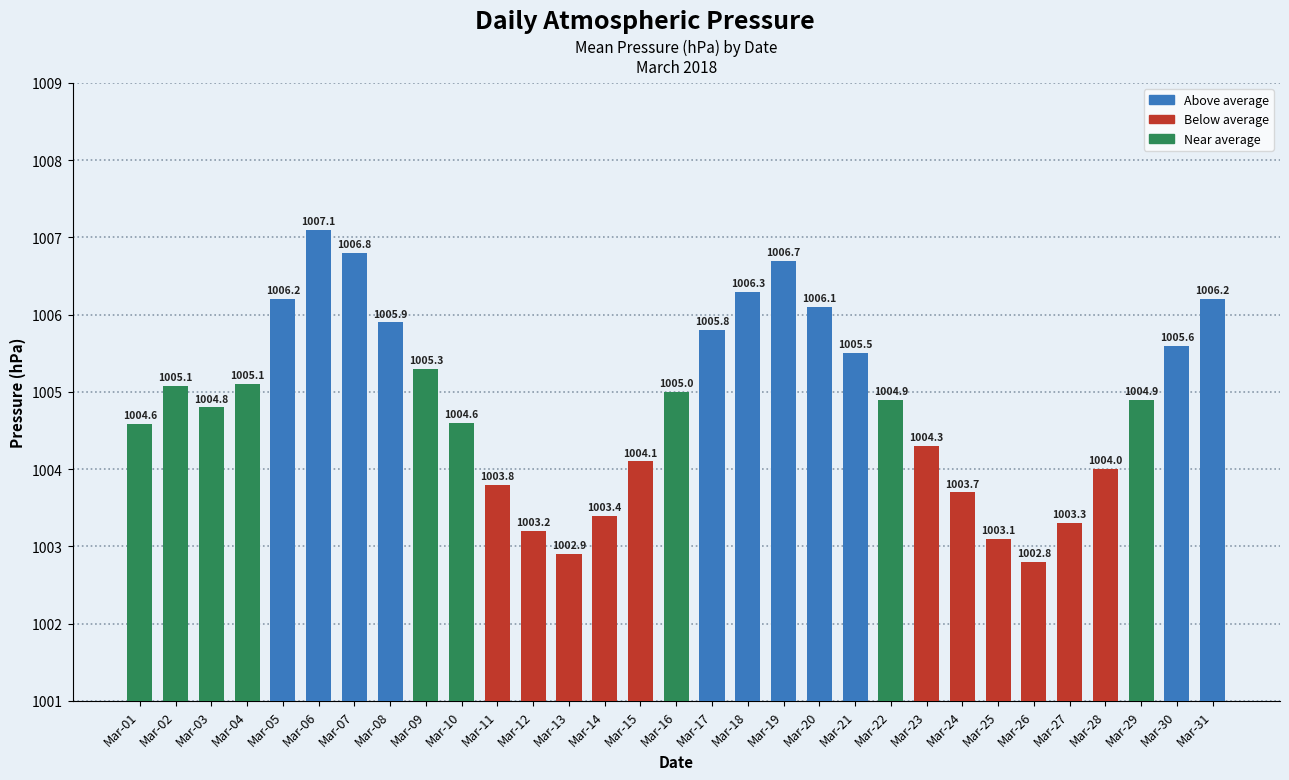

Reading left to right, extract all data points from this chart.

1004.6	1005.1	1004.8	1005.1	1006.2	1007.1	1006.8	1005.9	1005.3	1004.6	1003.8	1003.2	1002.9	1003.4	1004.1	1005.0	1005.8	1006.3	1006.7	1006.1	1005.5	1004.9	1004.3	1003.7	1003.1	1002.8	1003.3	1004.0	1004.9	1005.6	1006.2